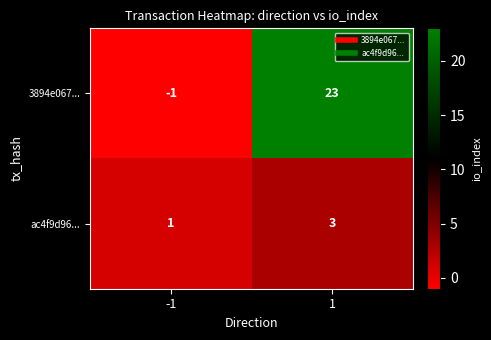

What value does the 3894e067... series have at 1, to the nearest 10?

20